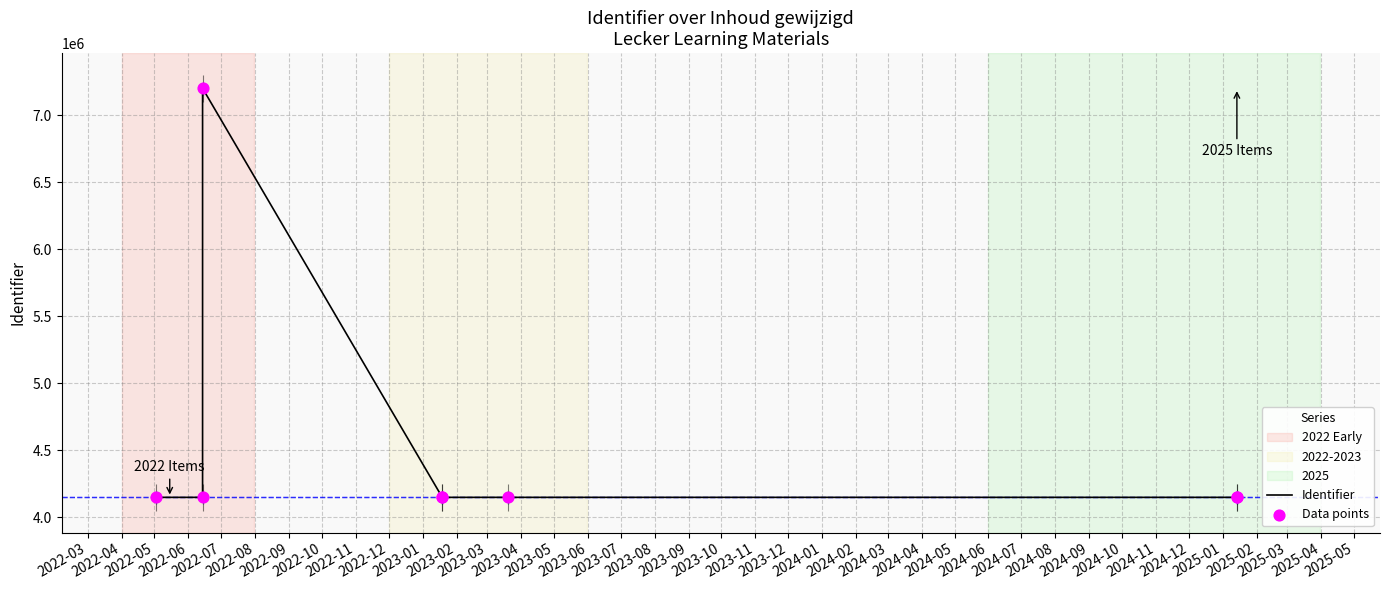

Which series has the largest total across all categories?

Identifier